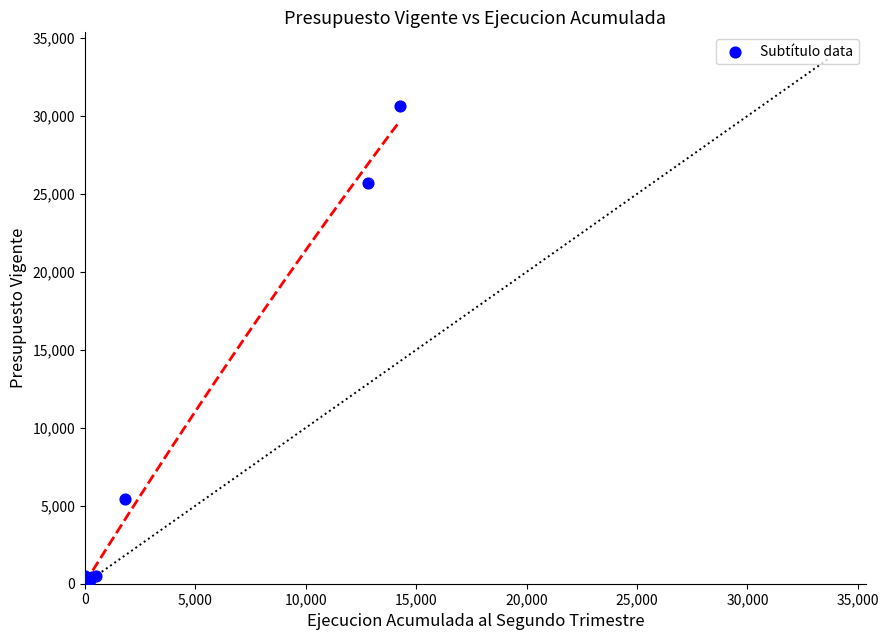

What Y value in the scatter plot is closest to 15309?

5416.4